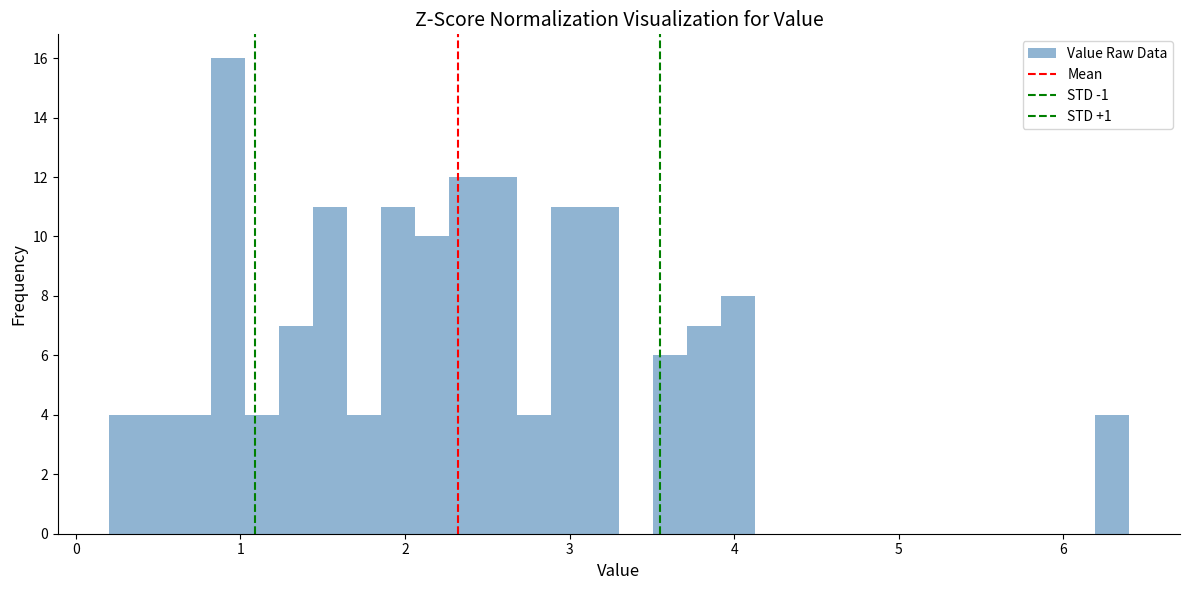

Read against the x-axis, roughly where is the centre of the tallest bar?

0.9